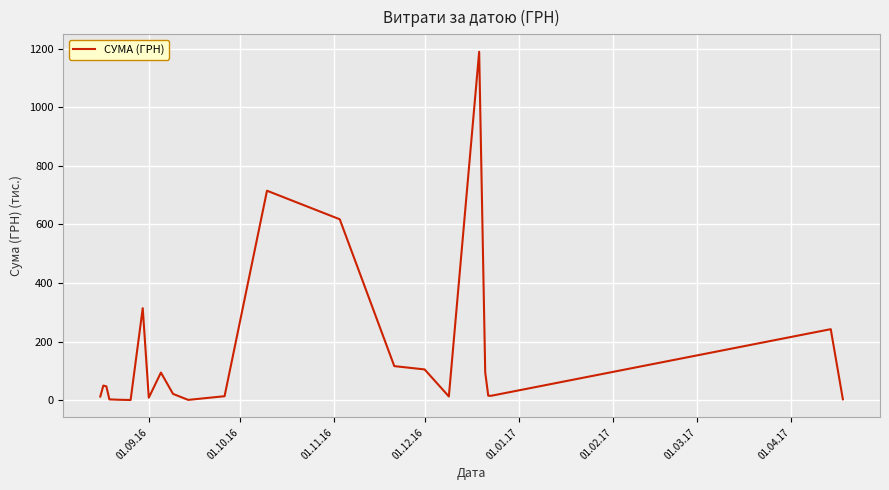

What is the maximum value shown in the chart?

1189.2